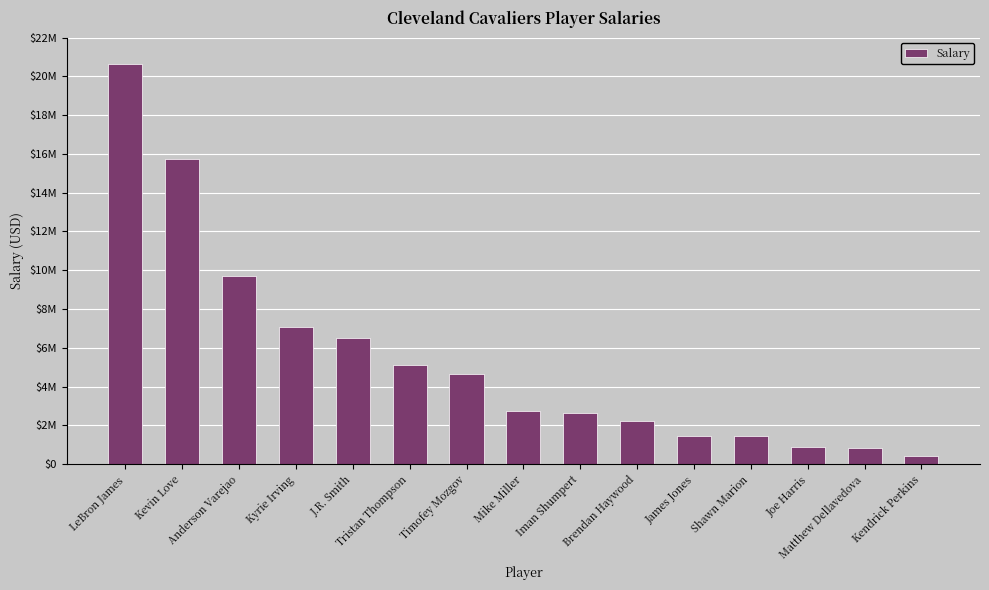

Where is the data nearest to the value 10539473?

Anderson Varejao